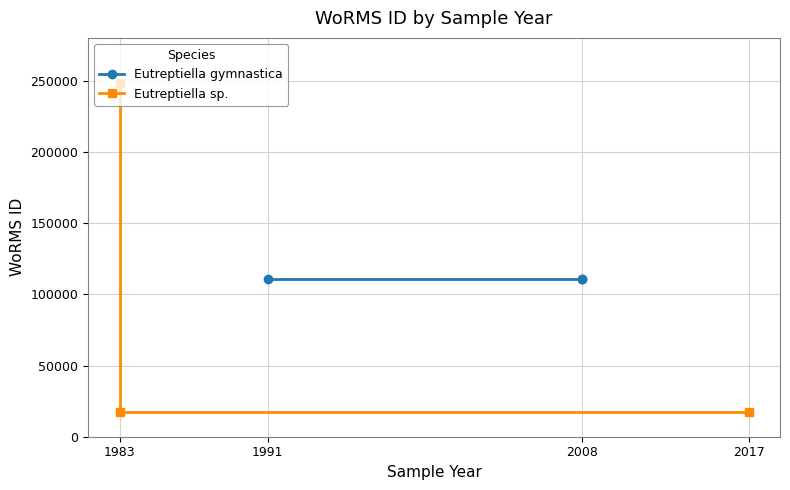

What is the smallest value displayed?

17657